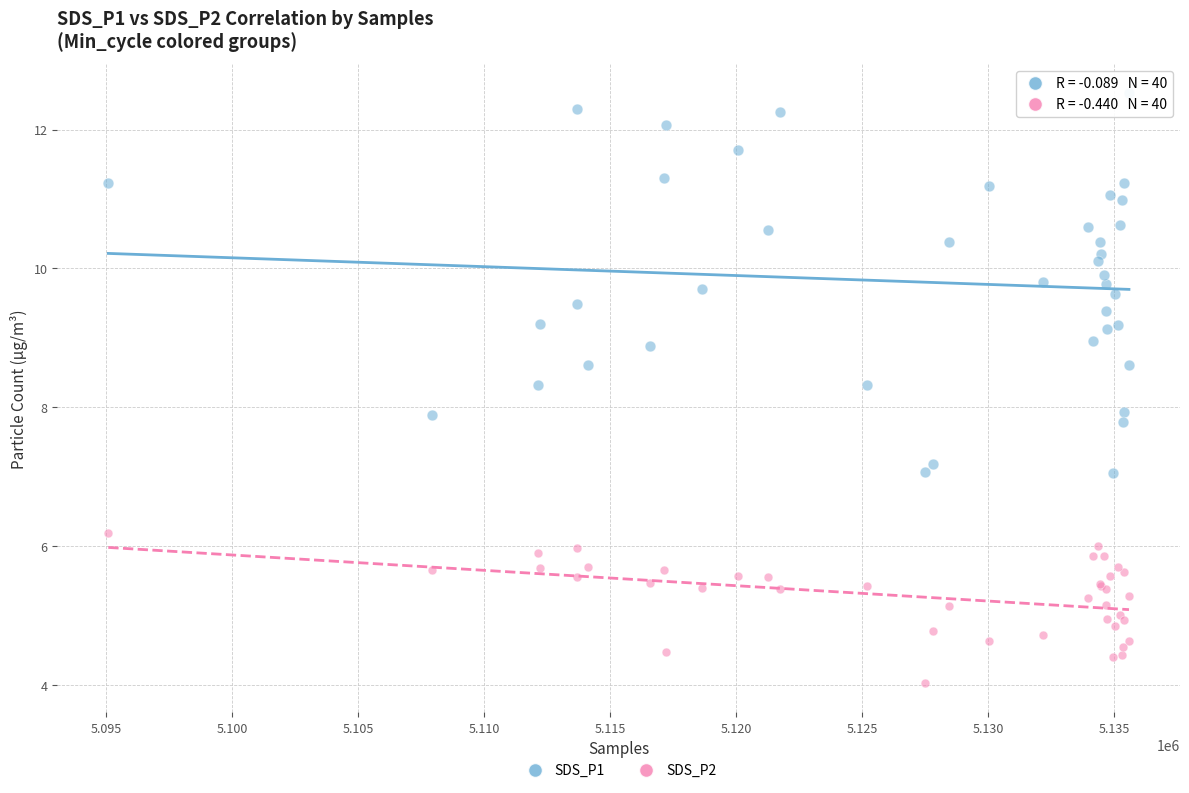

Which series reaches the maximum Y coordinate?

SDS_P1